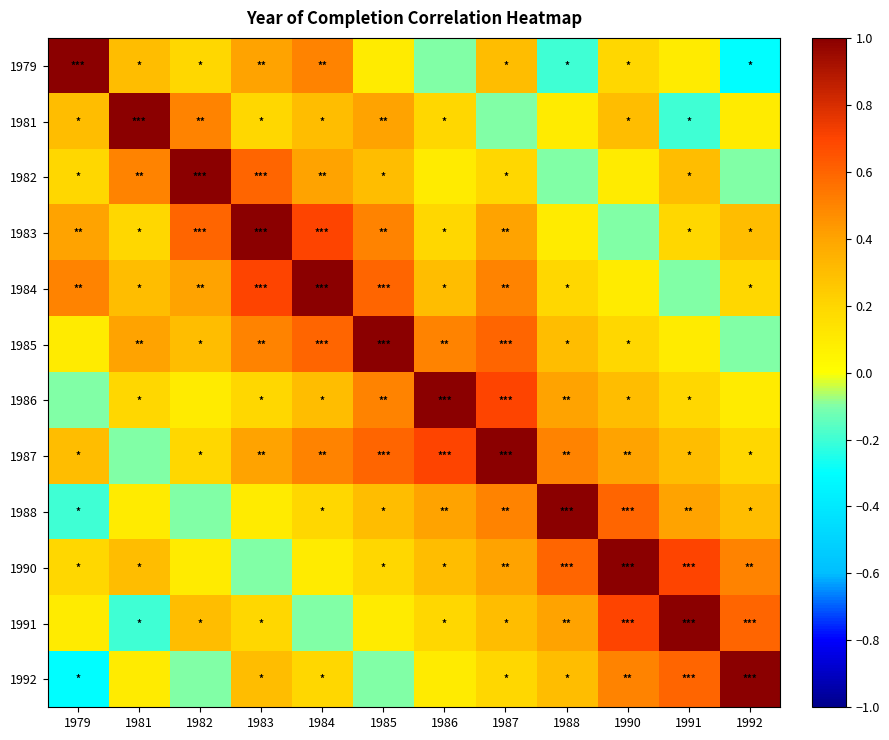

How many positive values does the 1982 series have?

10